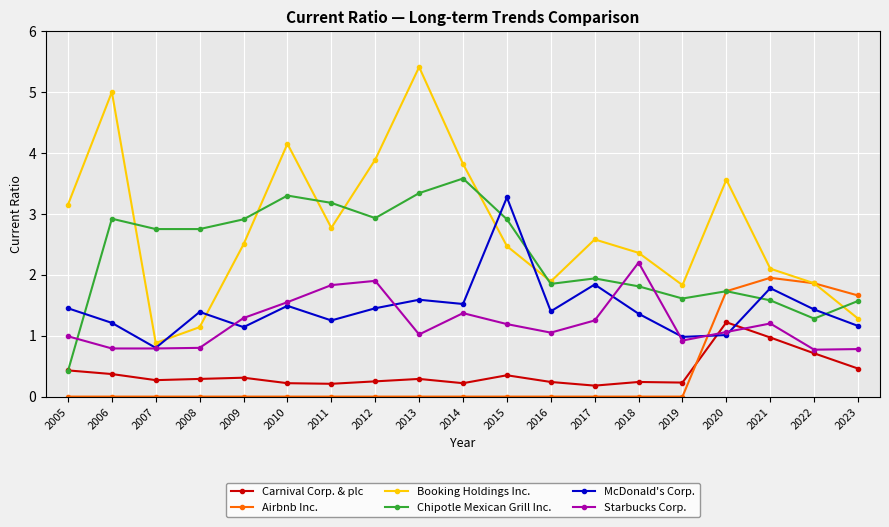

What is the difference between the second highest and second lowest values in the Airbnb Inc. series?

1.9